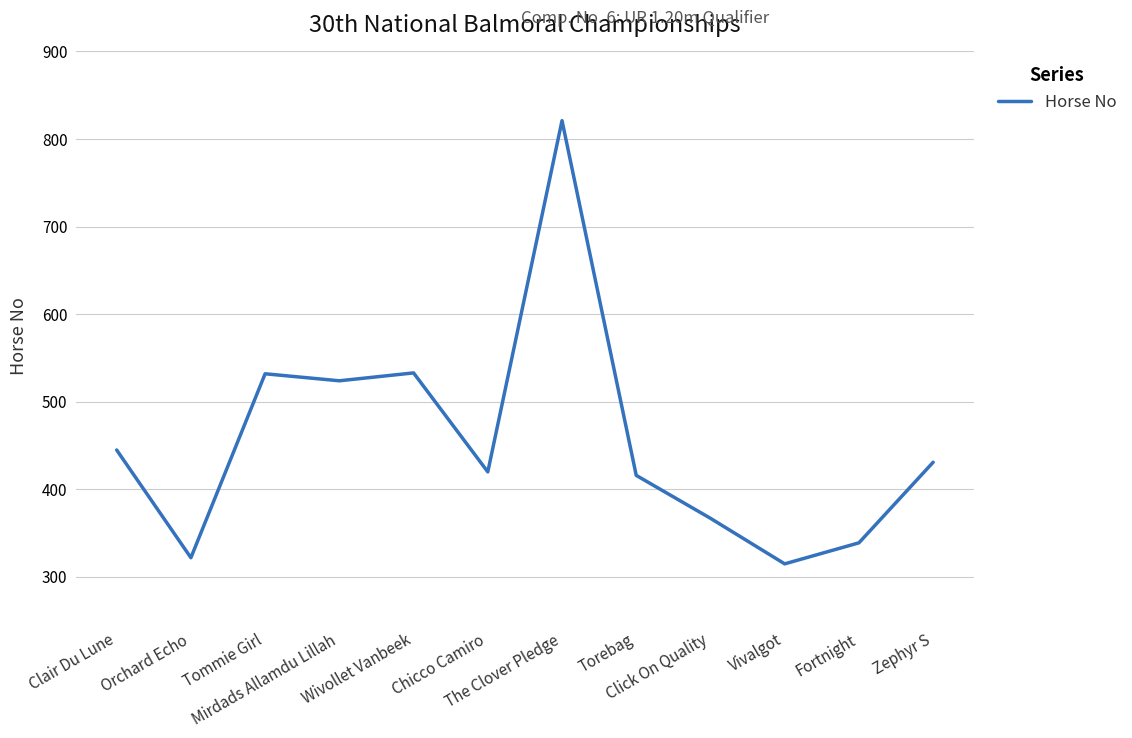

What is the approximate value at Tommie Girl, to the nearest 50?

550